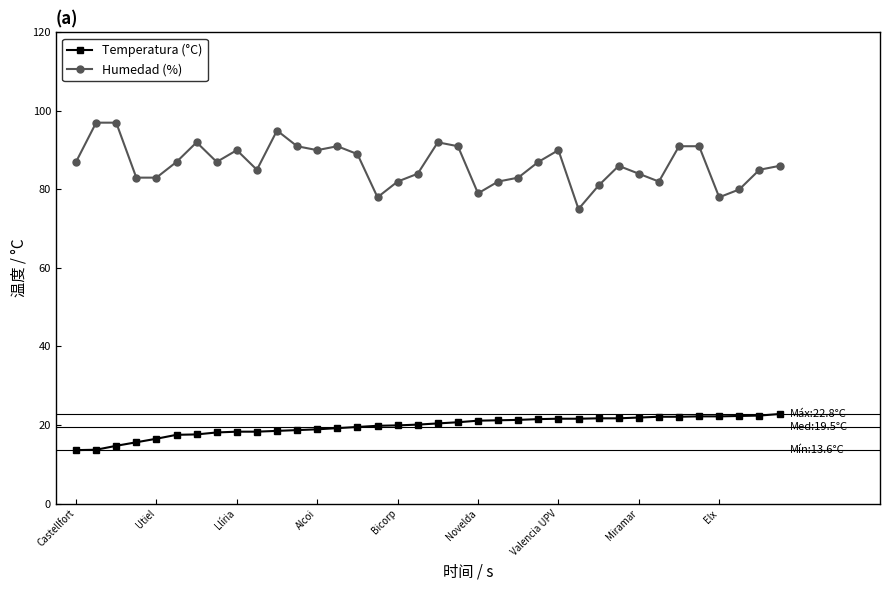

What is the average value of the Temperatura (°C) series?

19.7